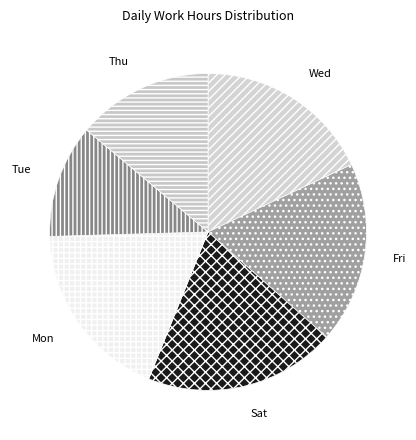

Count the number of slices in the pie.

6